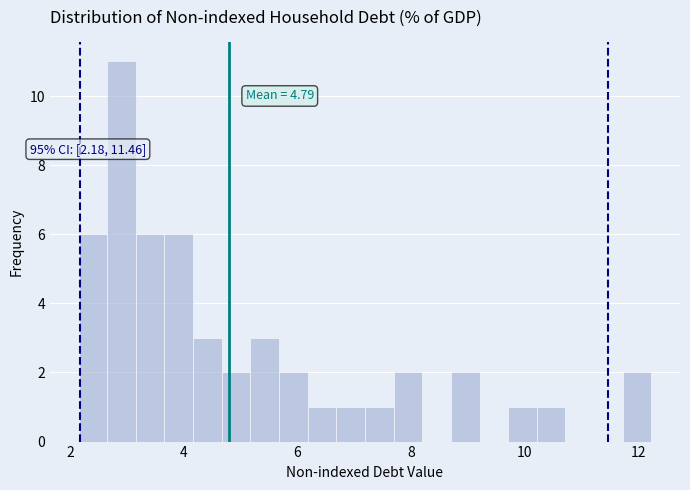

Read against the x-axis, roughly where is the centre of the tallest bar?

3.0